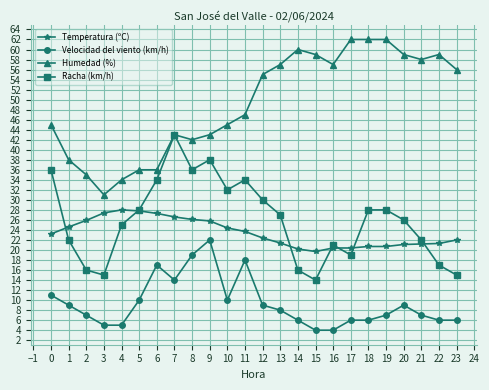

At 9, list the series in order from smallest to largest.

Velocidad del viento (km/h), Temperatura (ºC), Racha (km/h), Humedad (%)